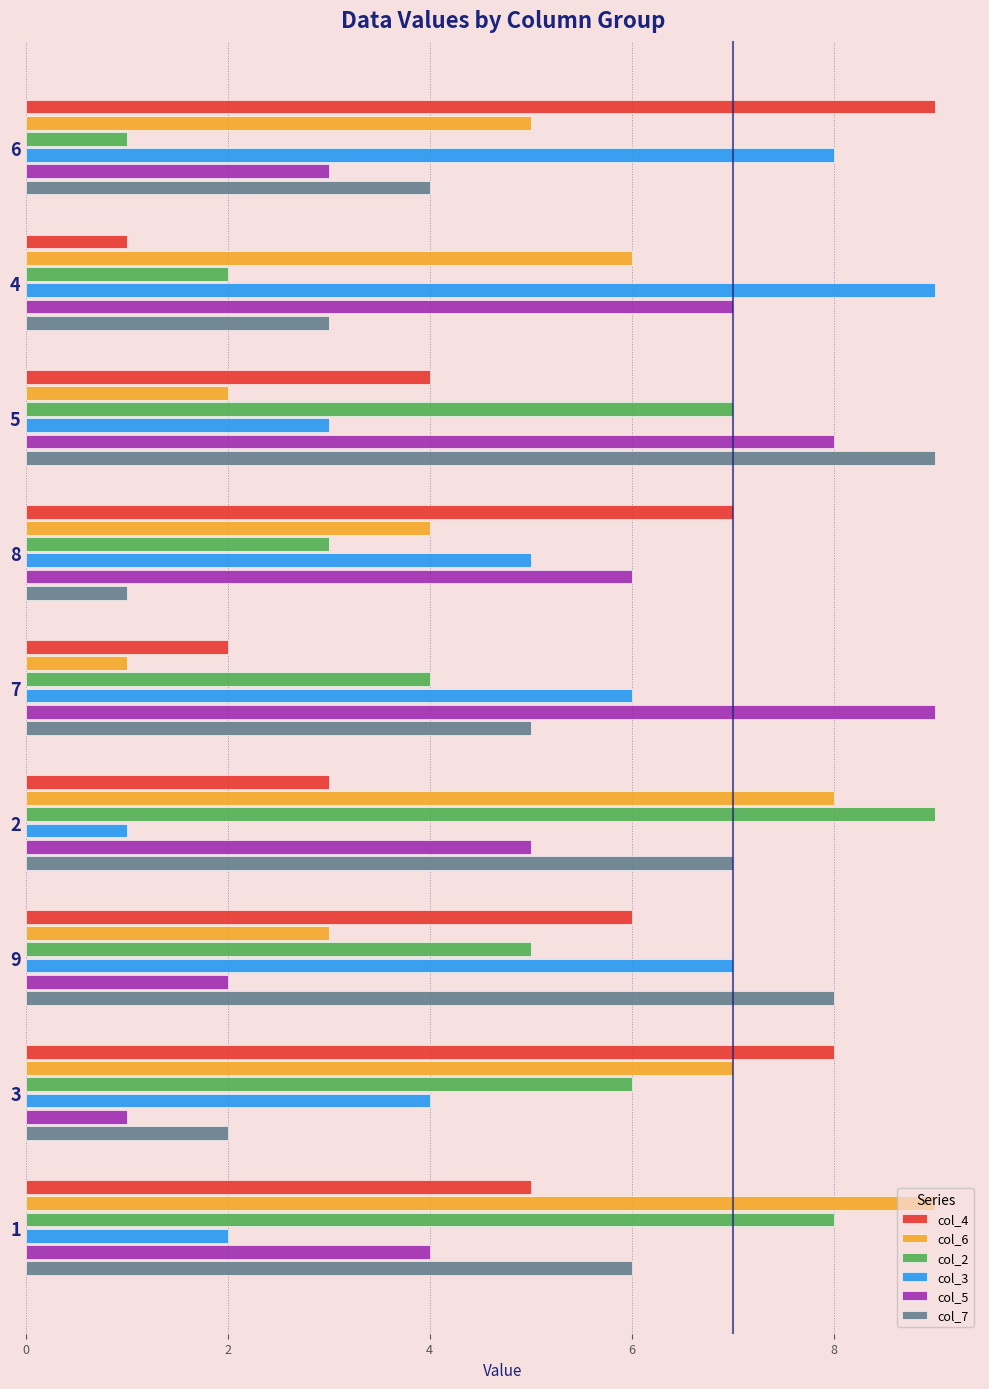

The value of col_5 at 4 is 7. True or false?

True